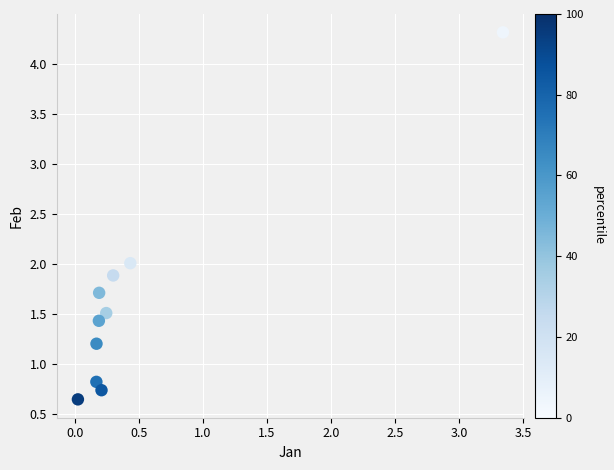

What is the average X value?

0.5